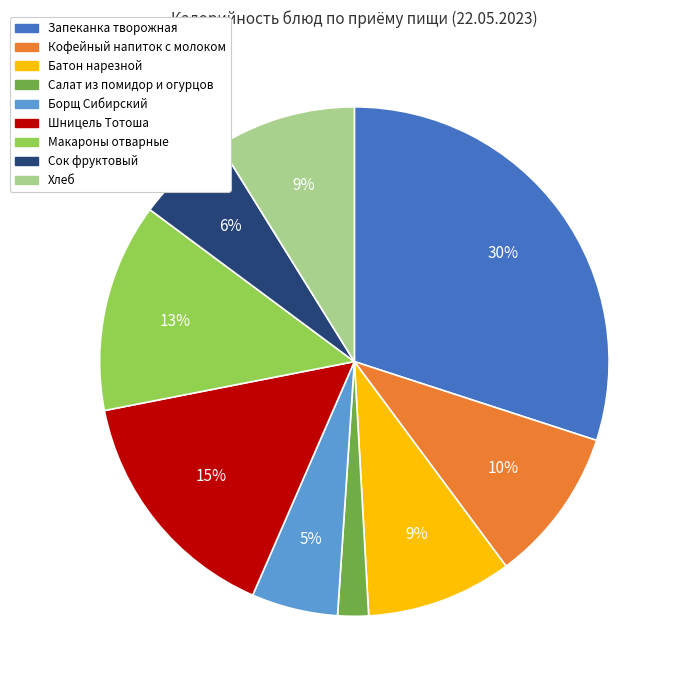

Is it true that Запеканка творожная is 30% of the pie?

True